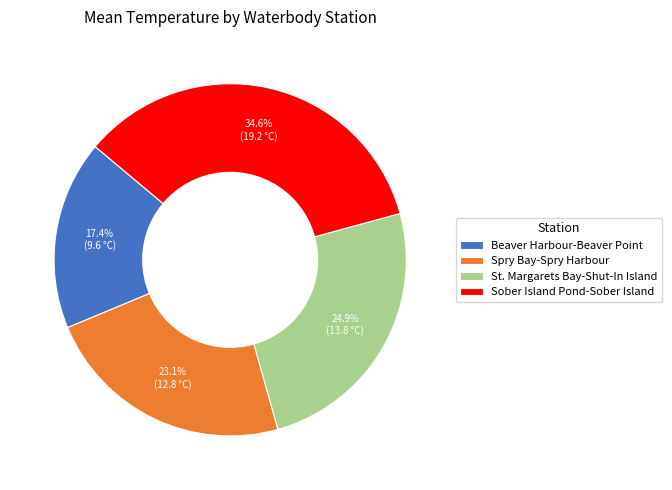

What is the total percentage of Beaver Harbour-Beaver Point and St. Margarets Bay-Shut-In Island?

42.3%